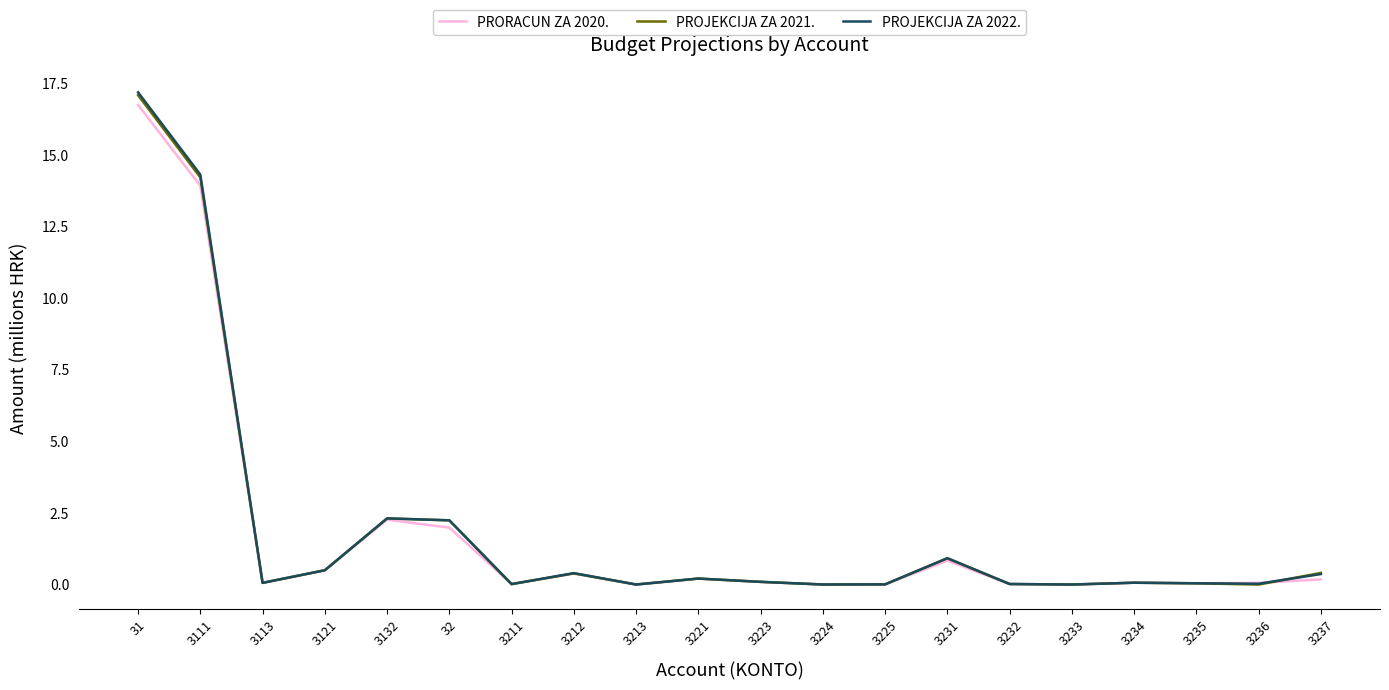

What is the maximum value for PROJEKCIJA ZA 2022.?

17.2